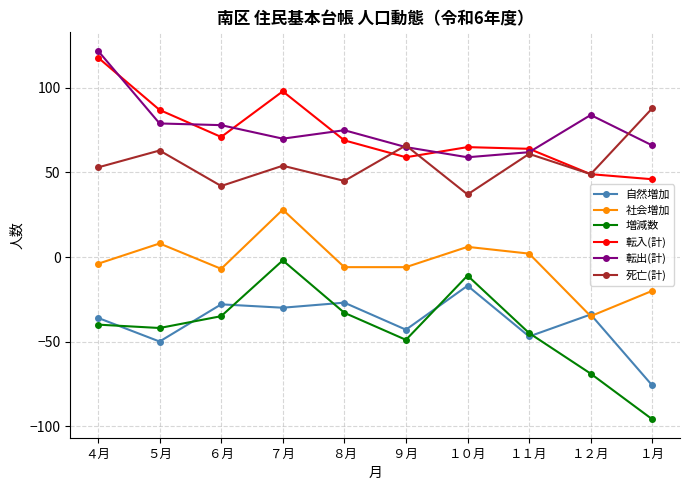

Is it true that 転入(計) equals 46 at １月?

True